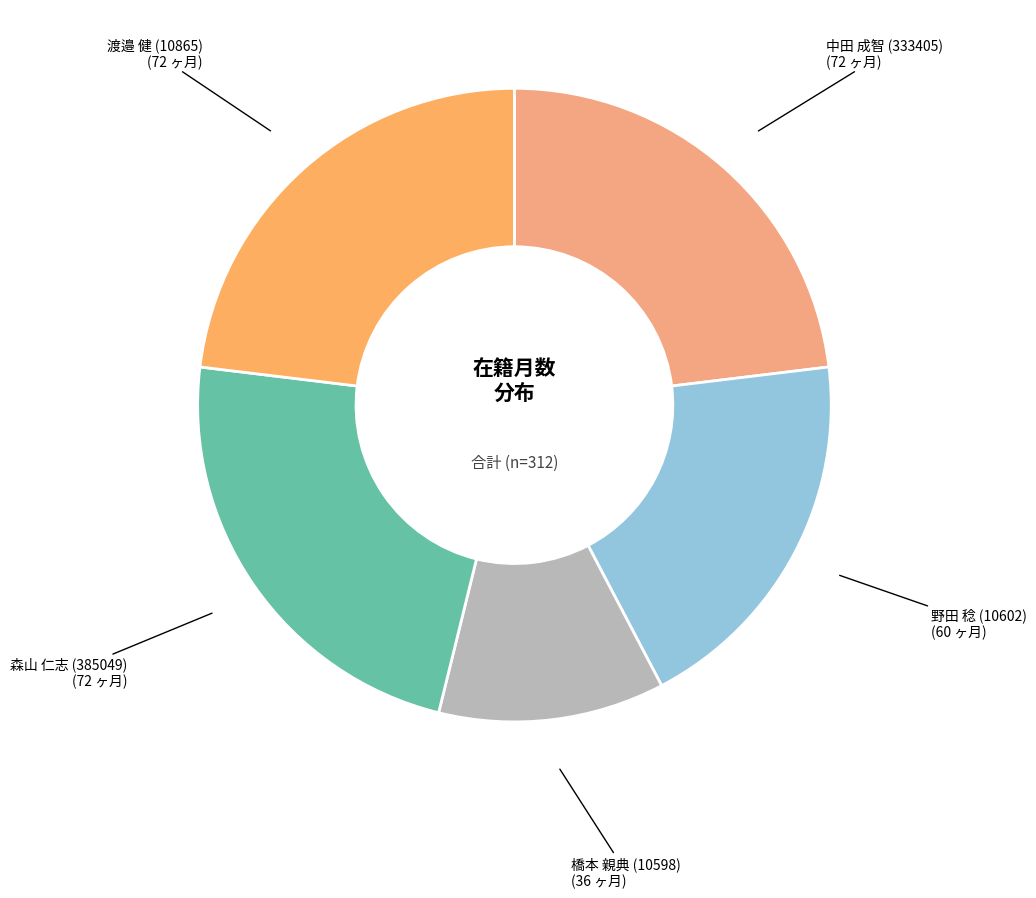

Count the number of slices in the pie.

5